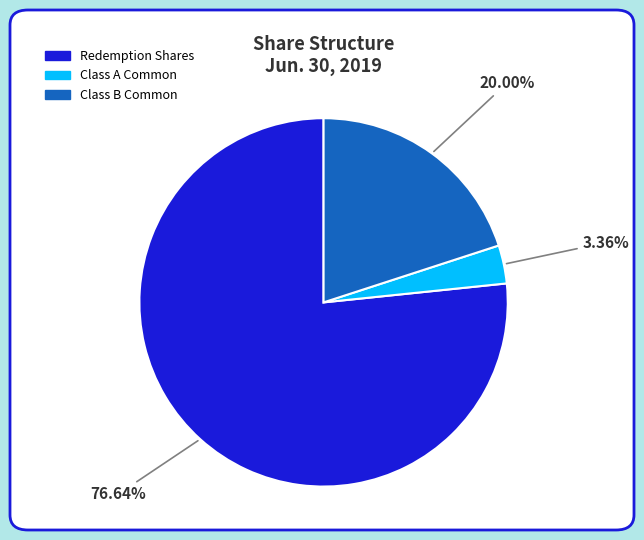

Is there any slice that represents more than half of the pie?

Yes